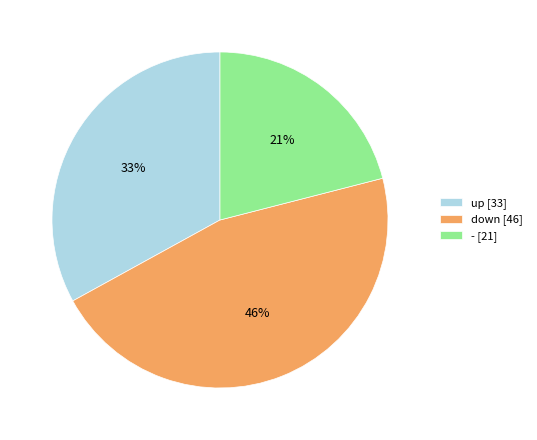

Is it true that down is 24% of the pie?

False